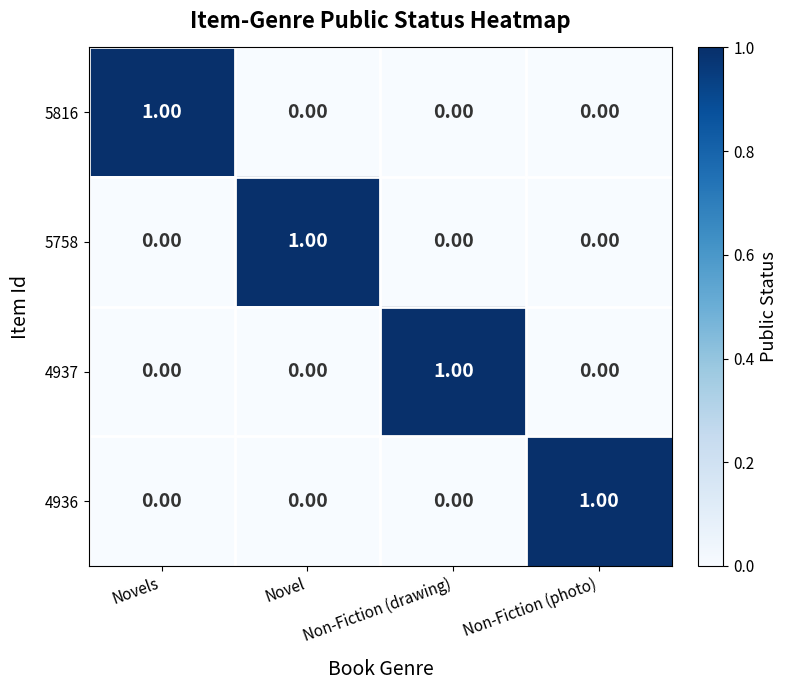

At which label does 5816 reach its peak?

Novels